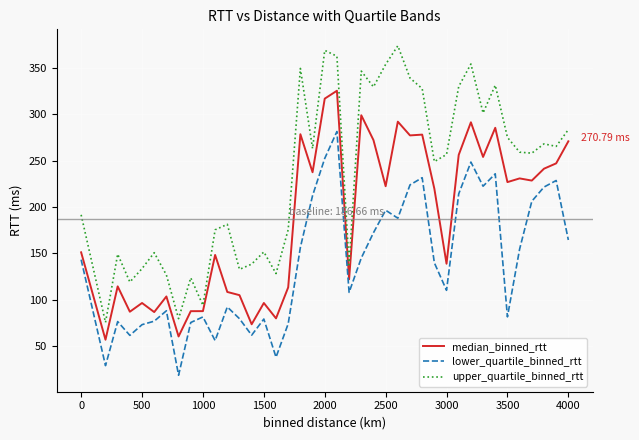

Rank the series by their average value, from lowest to highest.

lower_quartile_binned_rtt, median_binned_rtt, upper_quartile_binned_rtt